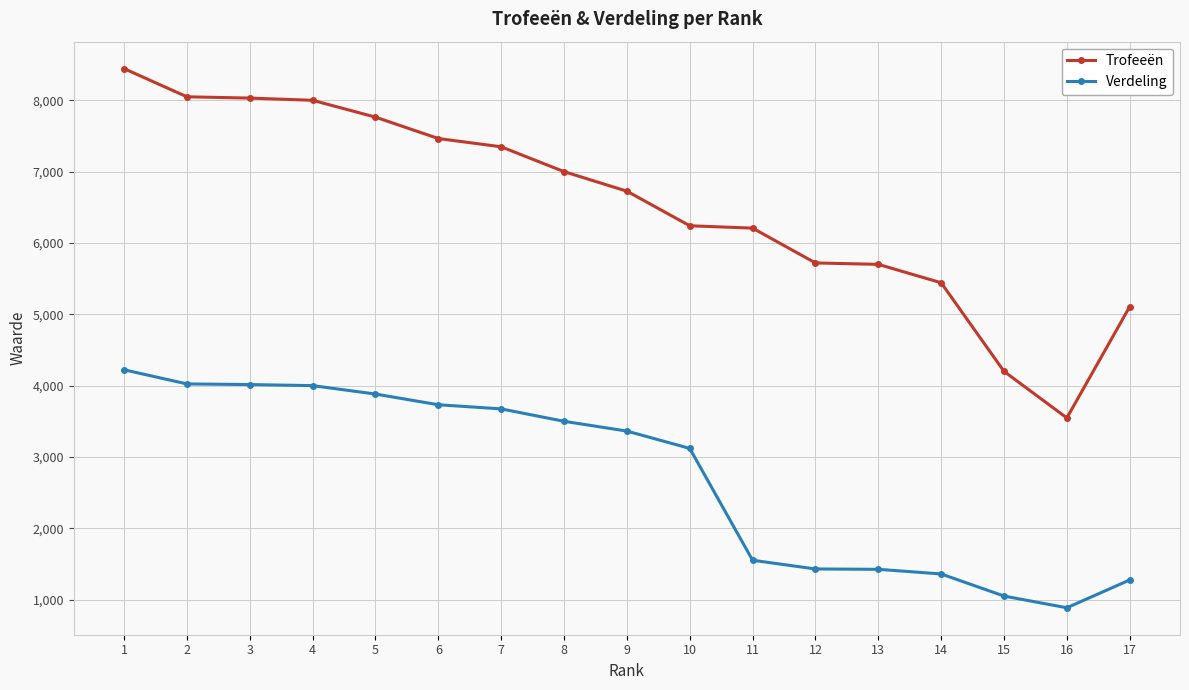

At how many categories does at least one series exceed 7386?

6